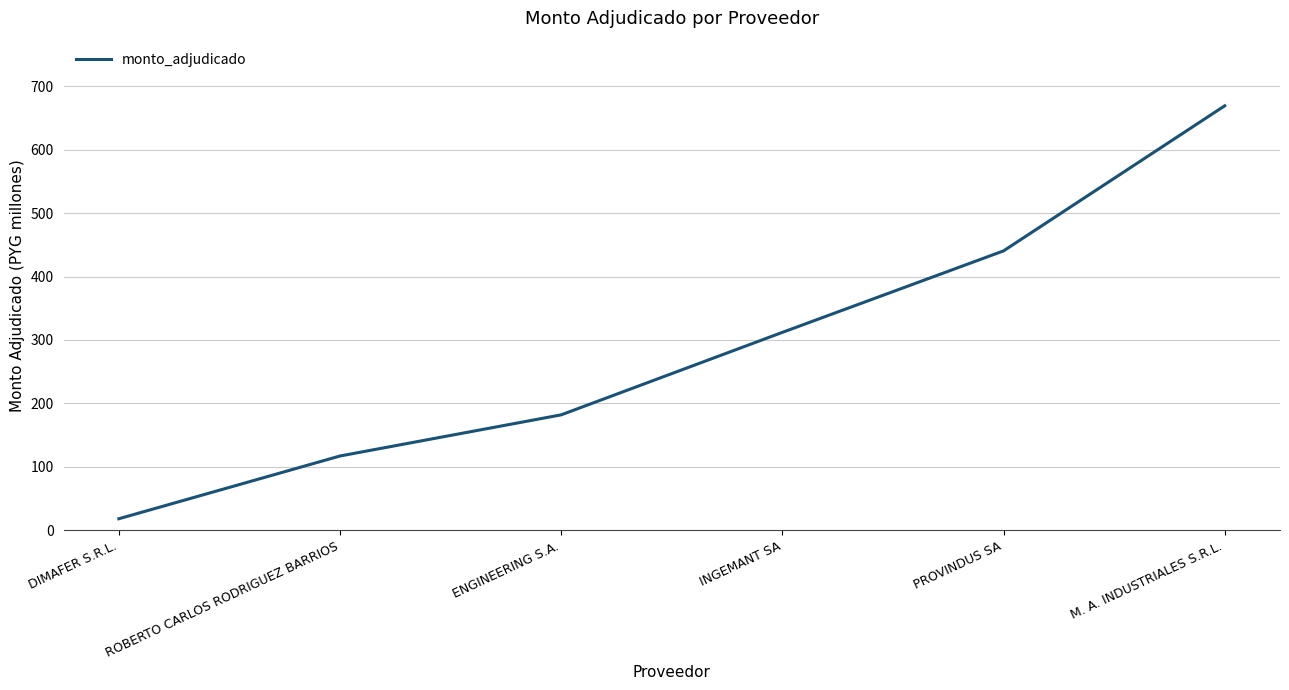

How many values are below 312?

3